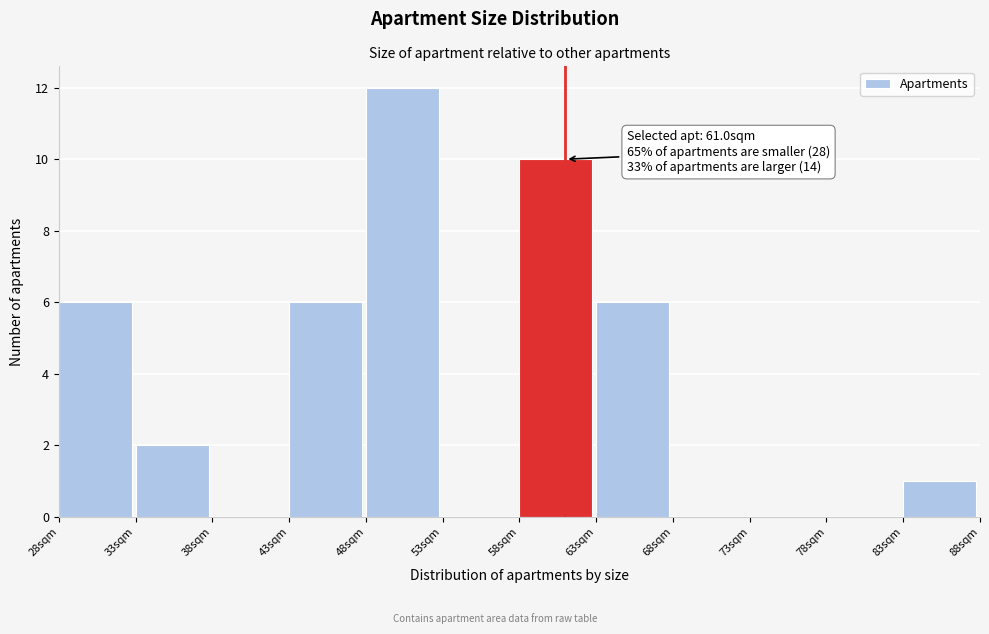

Over which range of the x-axis is the bar tallest?

48 to 53